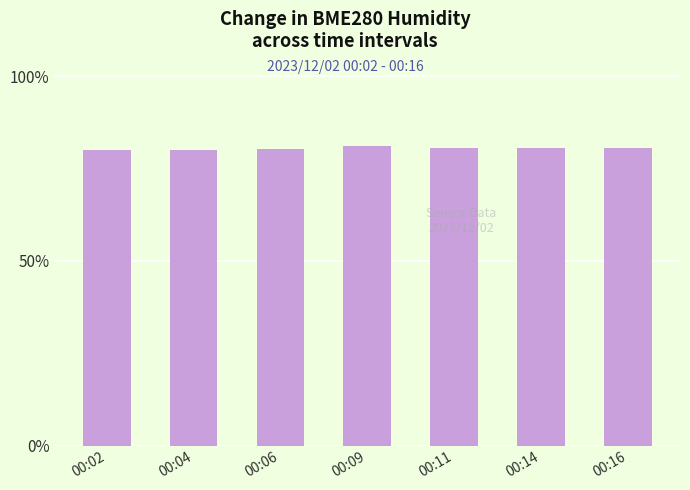

What is the value of the 3rd bar from the left?

80.4